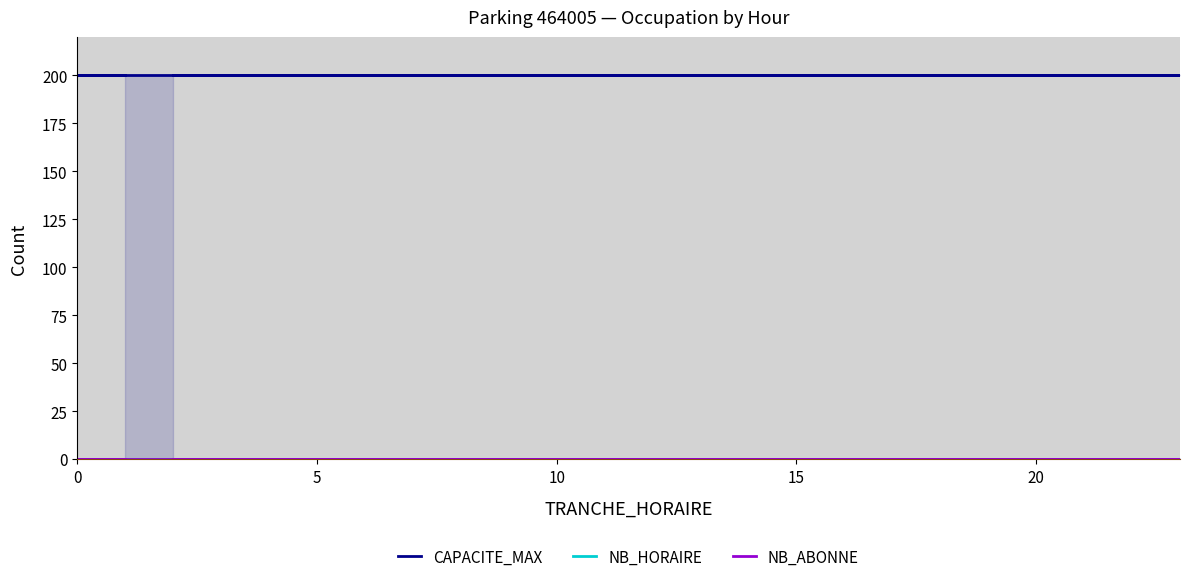

Which series has the widest spread of values?

CAPACITE_MAX